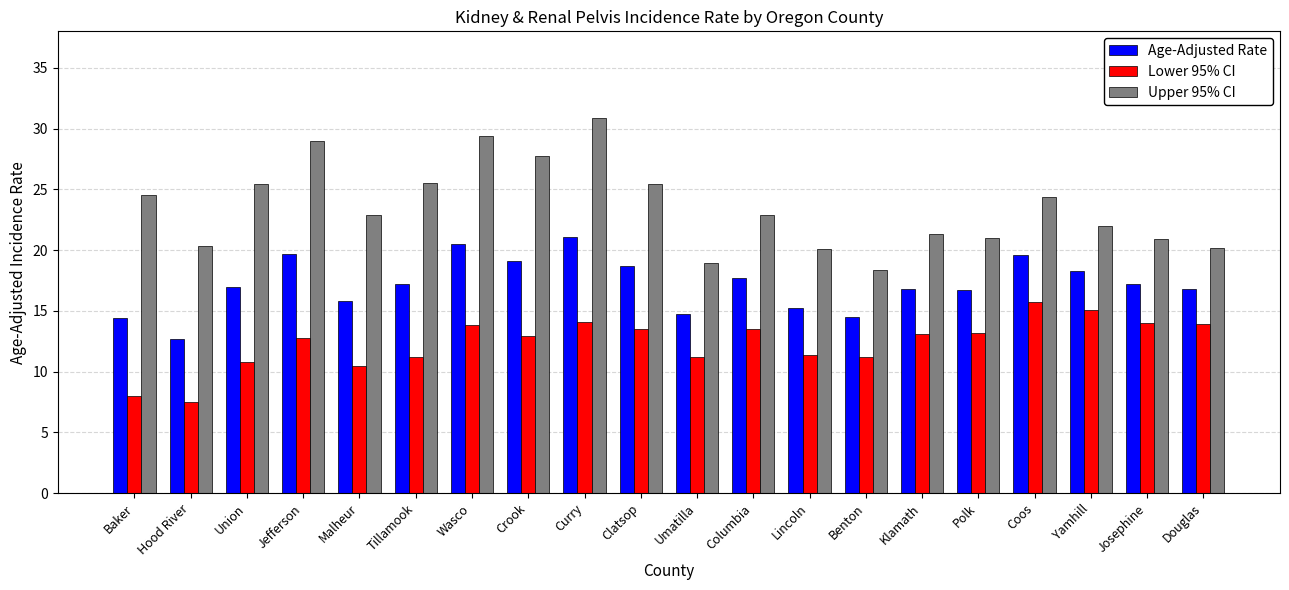

What value does the Upper 95% CI series have at Union?

25.4